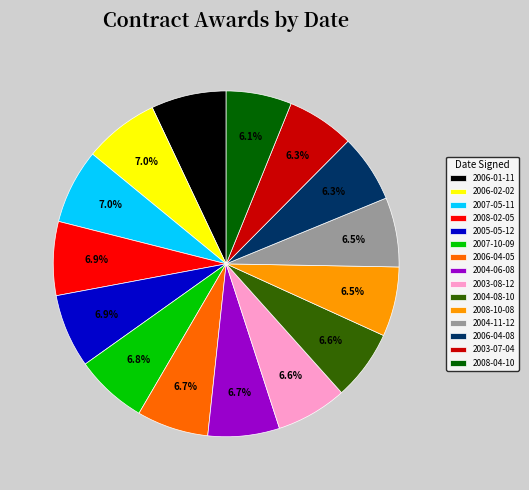

What is the ratio of the value at 2004-06-08 to the value at 2007-10-09?

1.0